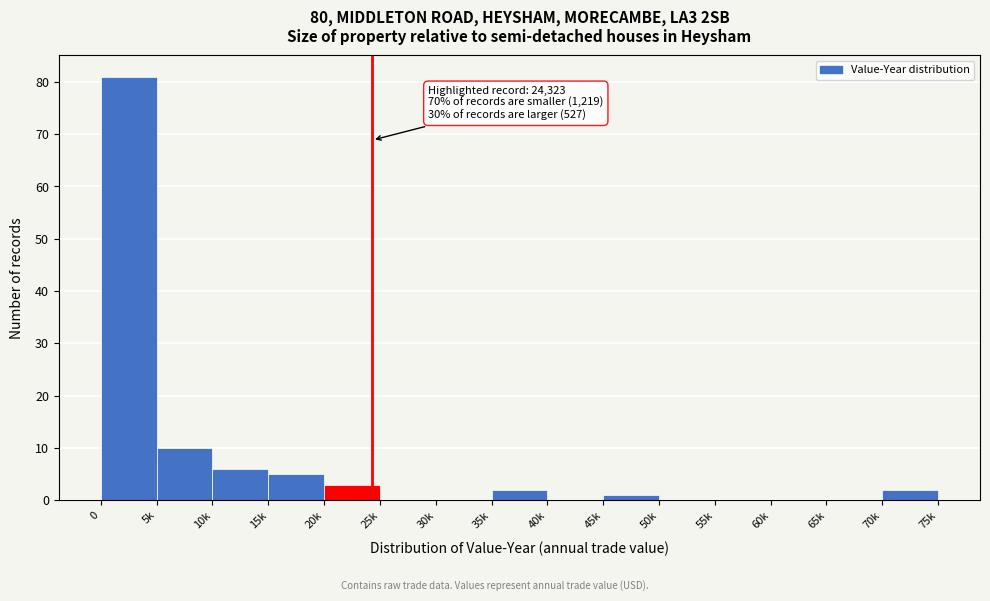

Reading left to right, what are all the values shown in this chart?

0=81	5k=10	10k=6	15k=5	20k=3	25k=0	30k=0	35k=2	40k=0	45k=1	50k=0	55k=0	60k=0	65k=0	70k=2